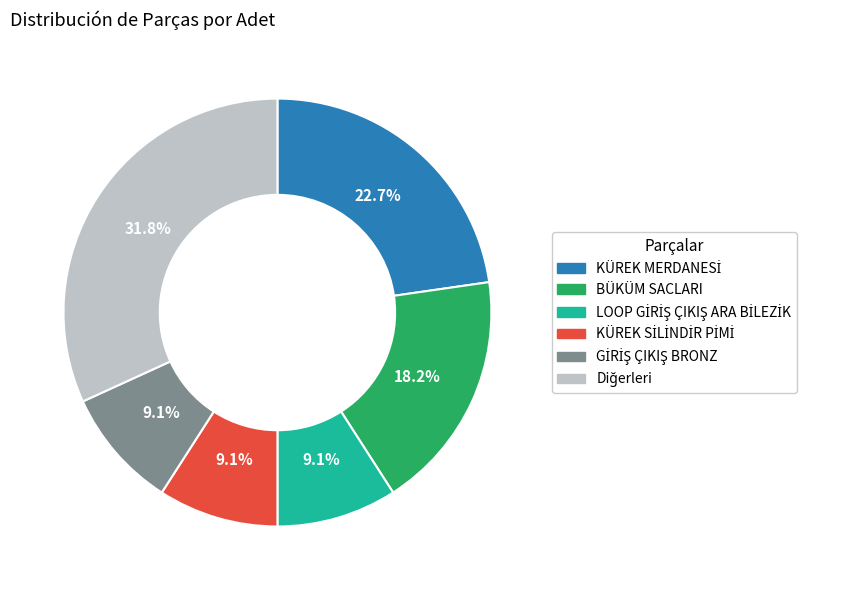

Is there a majority slice in this chart?

No